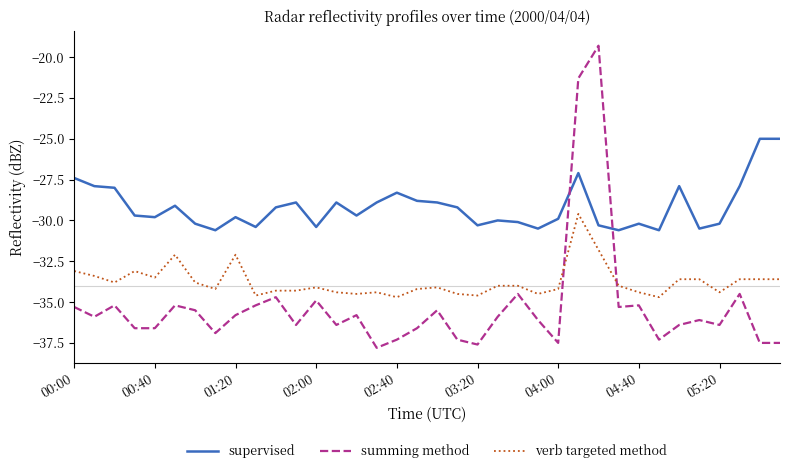

How many values in the summing method series are below -35?

30